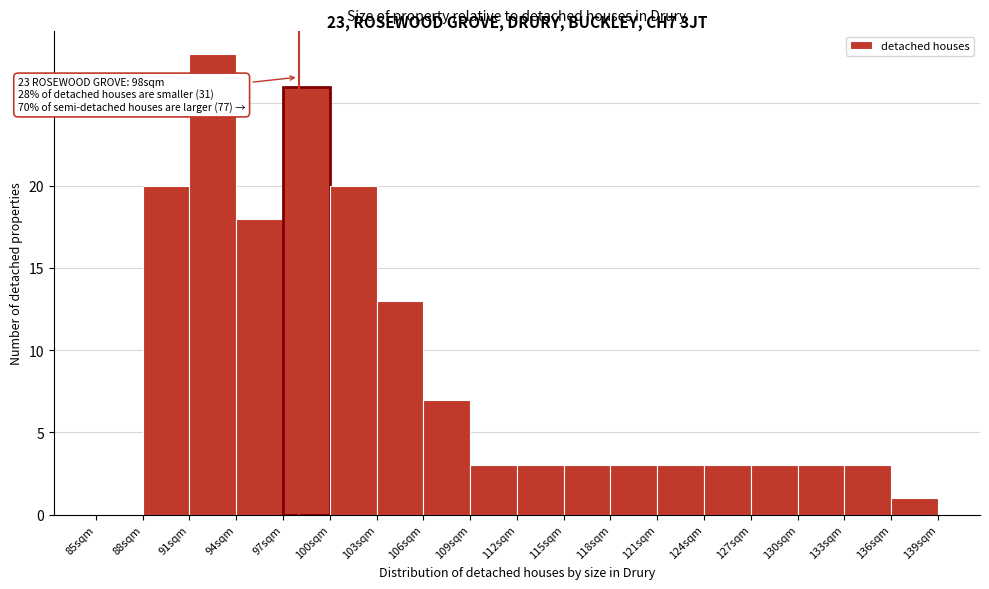

Which range on the x-axis has the tallest bar?

91 to 94